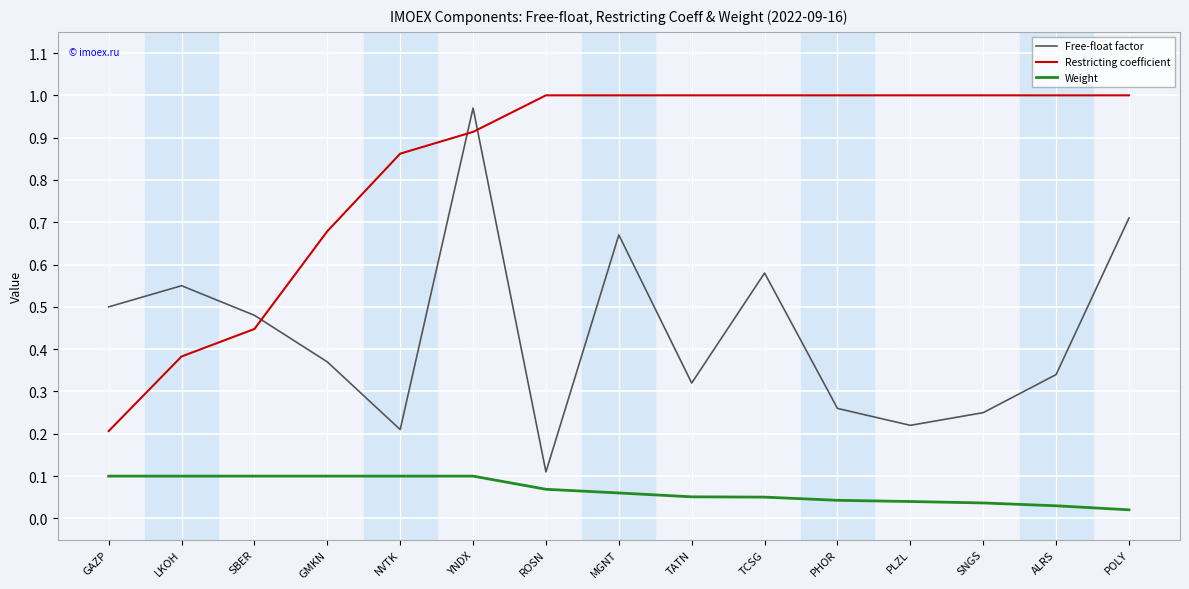

At which label does Free-float factor reach its peak?

YNDX